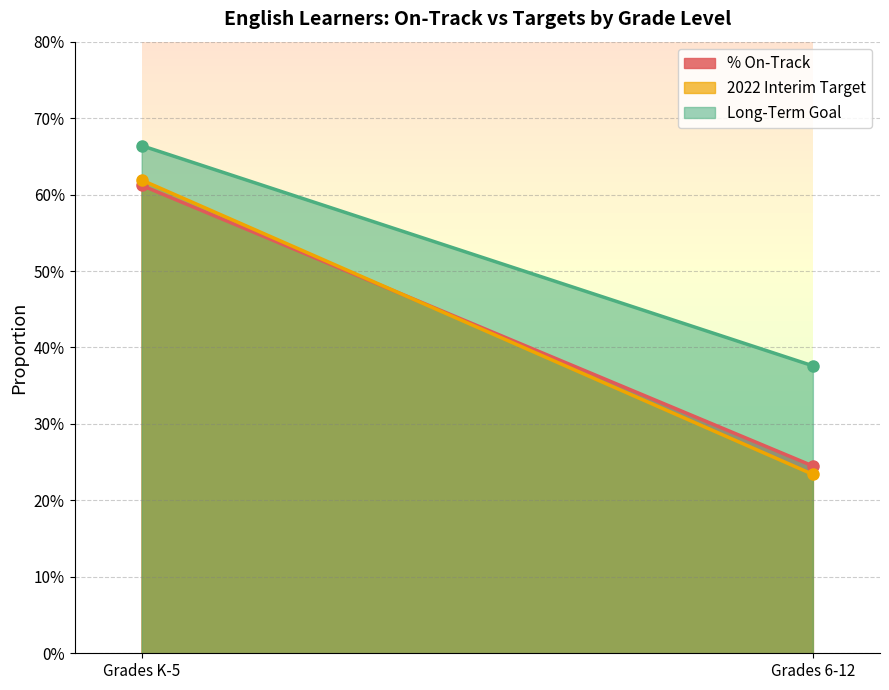

What position from the right is Grades K-5?

2